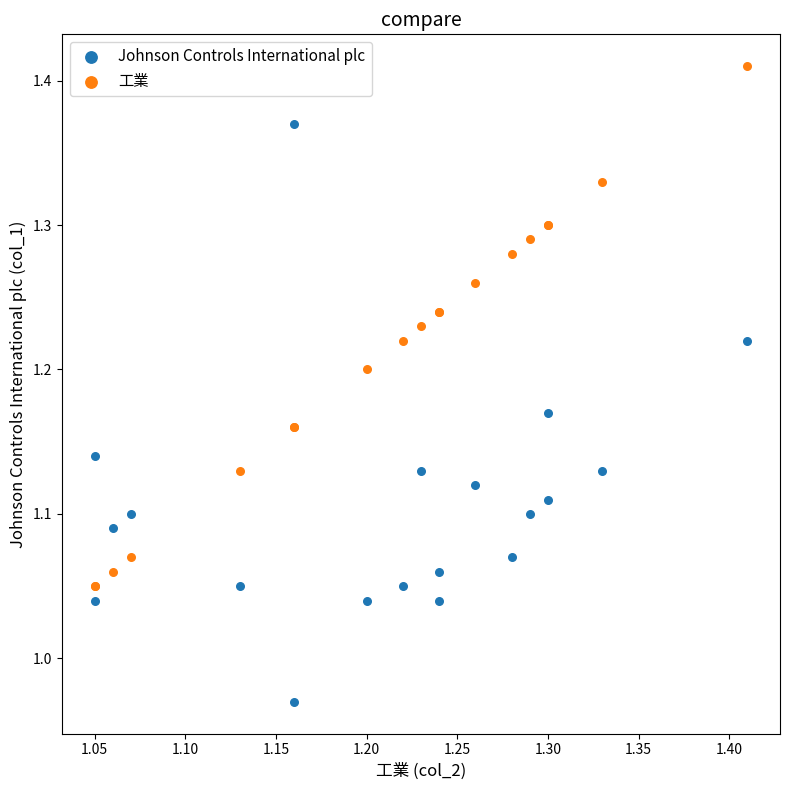

Which series has the widest spread of Y values?

Johnson Controls International plc